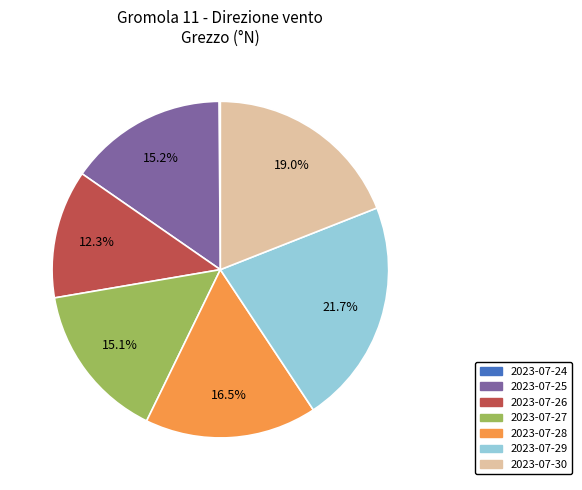

What percentage is the 2023-07-30 slice, to the nearest percent?

19%